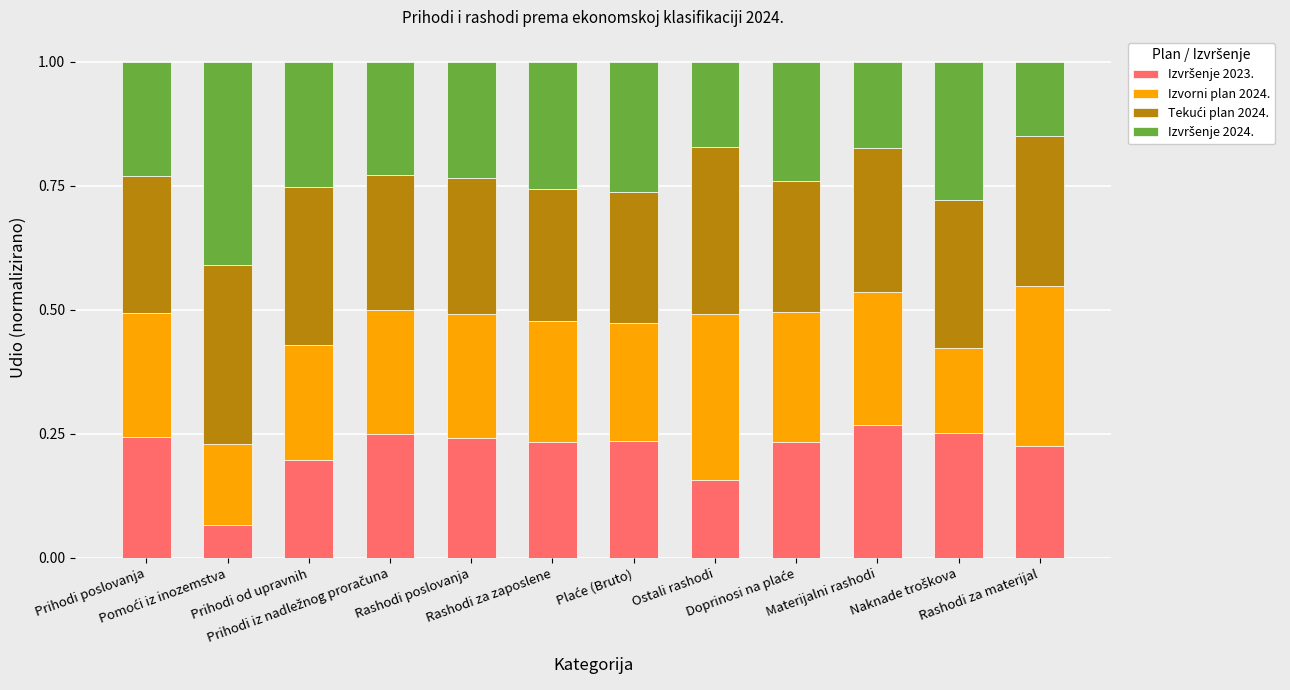

Does the chart contain stacked bars?

Yes